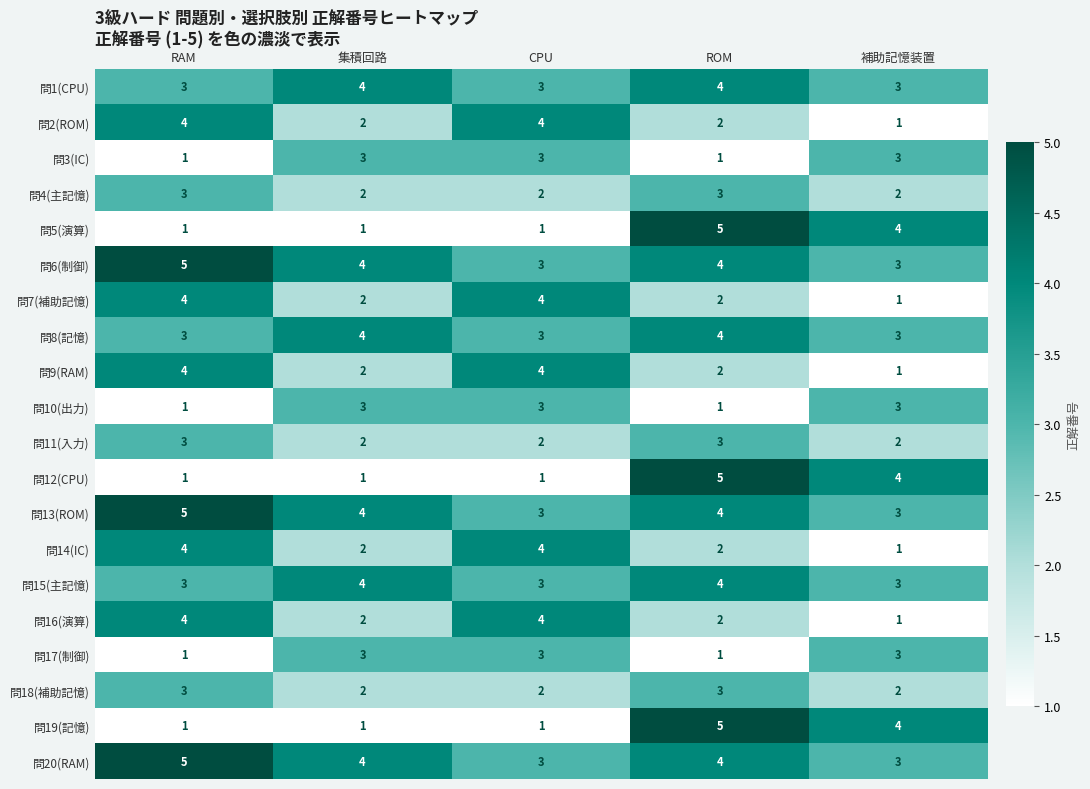

How many series are shown in this chart?

20